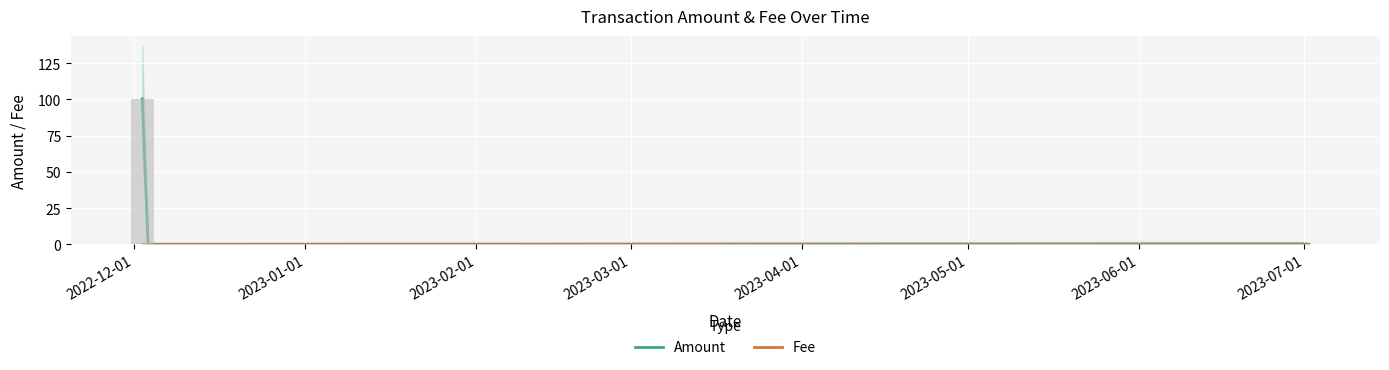

Rank the categories by Fee value from lowest to highest.

2023-07-01 19:01:48, 2022-12-02 11:13:33, 2023-07-01 18:58:29, 2022-12-02 11:10:12